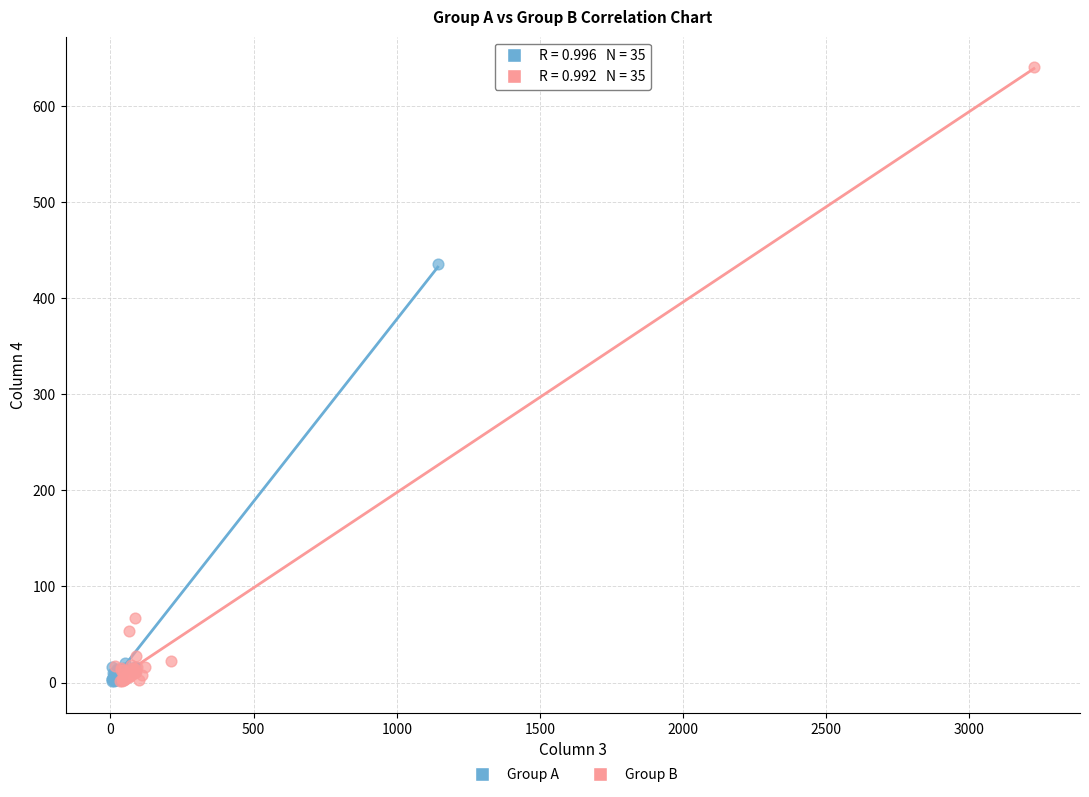

Which series has the largest Y range (max minus min)?

Group B